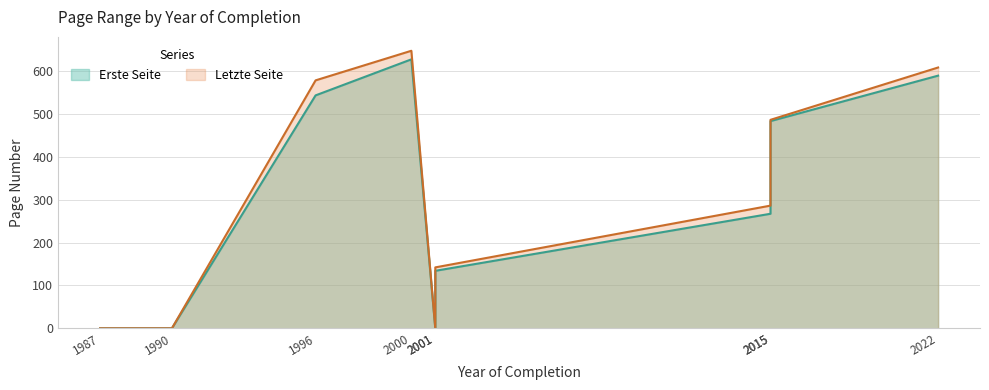

What is the difference between the Erste Seite values at 2015 and 1987?

267